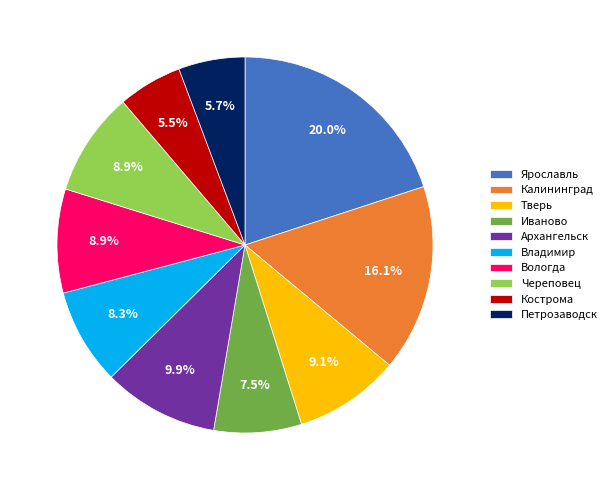

Is there a majority slice in this chart?

No